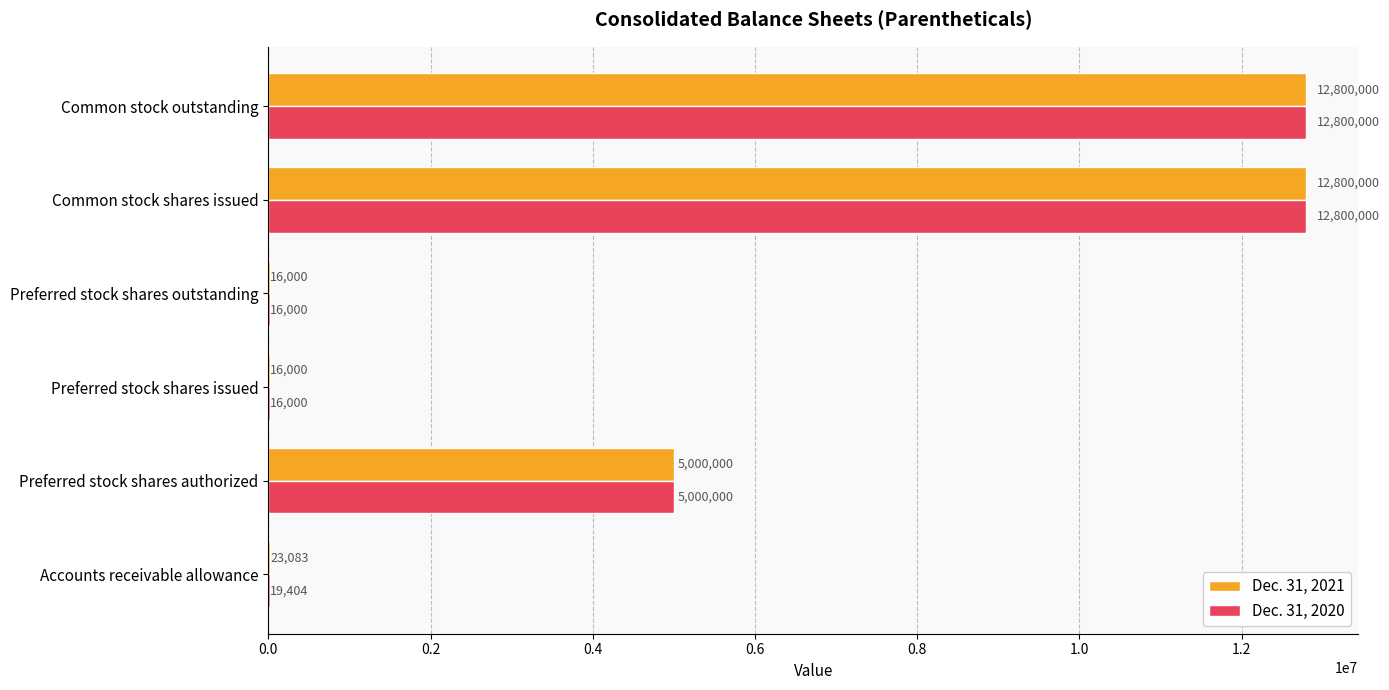

Which series has the largest total across all categories?

Dec. 31, 2021